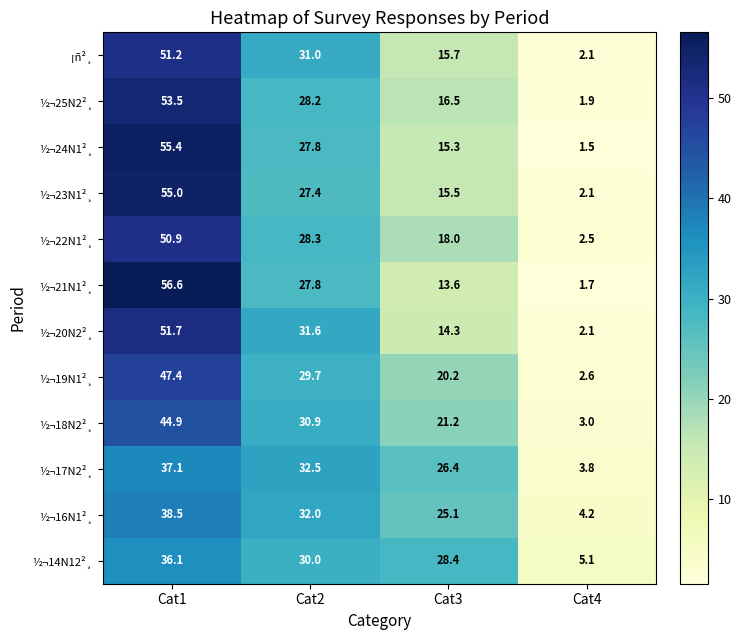

Which series changed the most between Cat2 and Cat3?

½¬20N2²¸